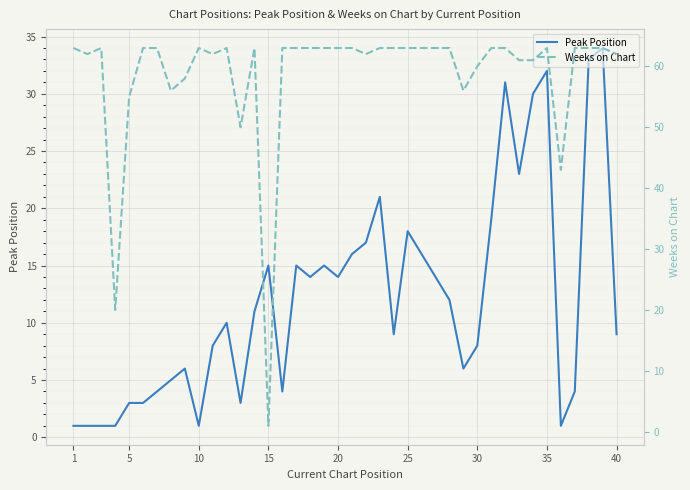

How many intersections are there between Weeks on Chart and Peak Position?

2